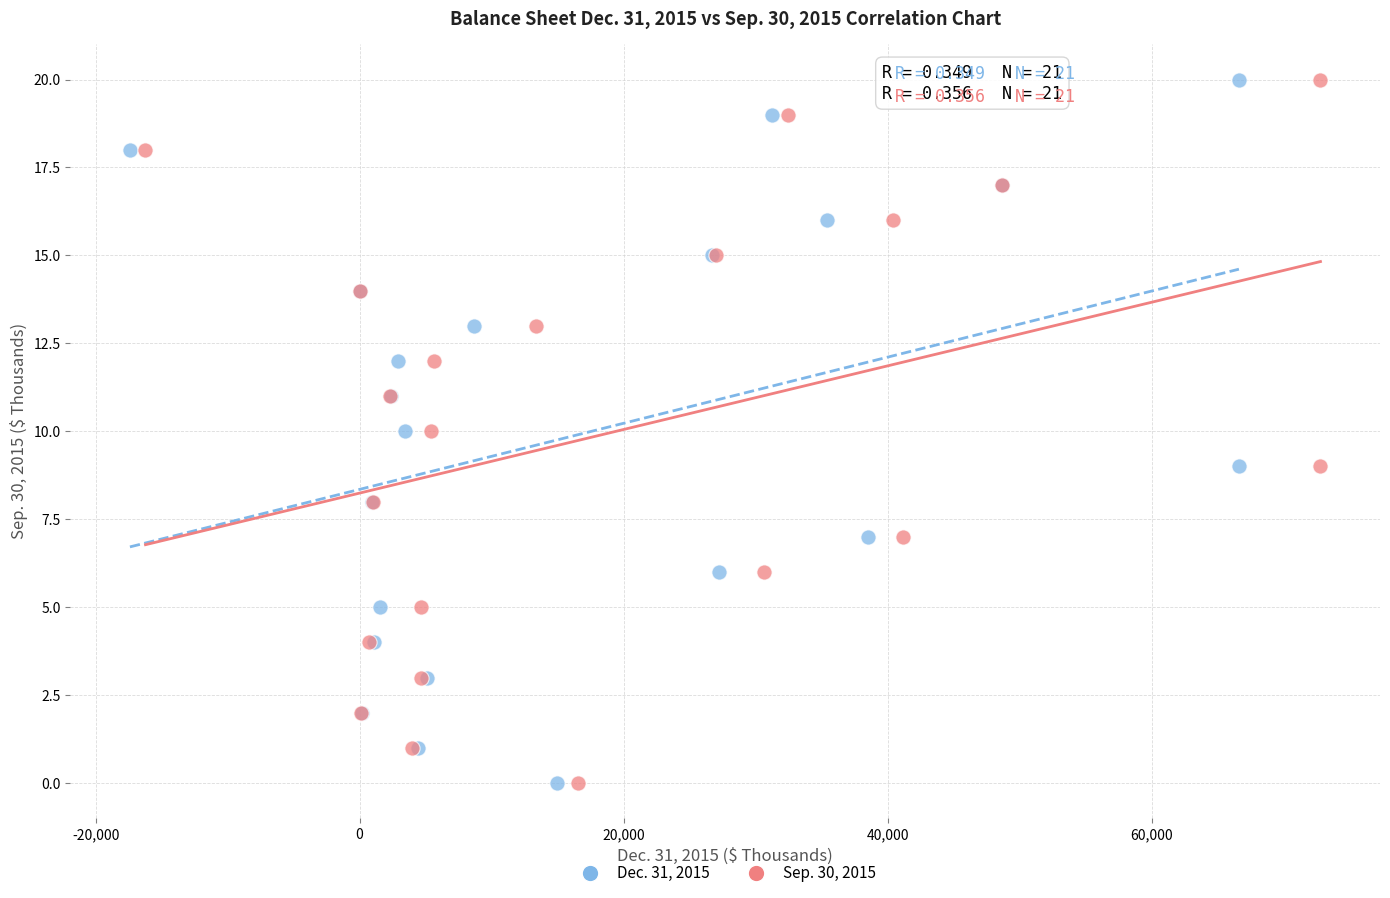

What are all the series names shown in the legend?

Dec. 31, 2015, Sep. 30, 2015